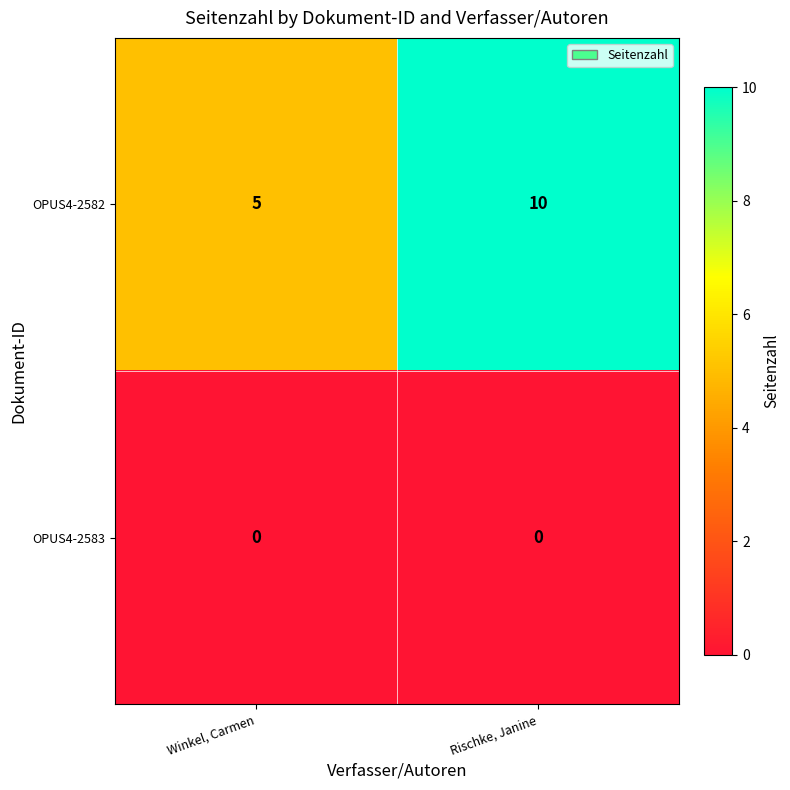

Which series has the widest spread of values?

OPUS4-2582